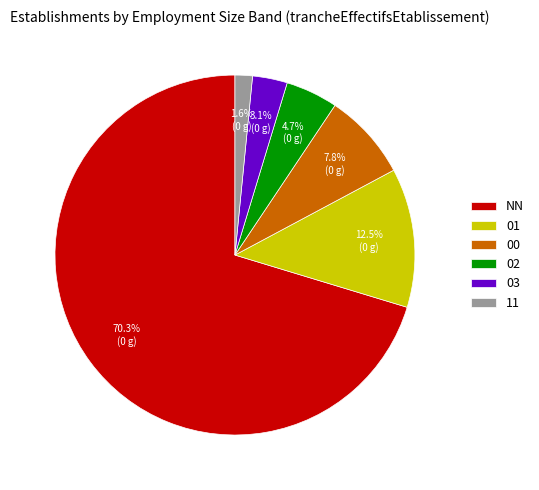

True or false: 02 accounts for 19% of the total.

False